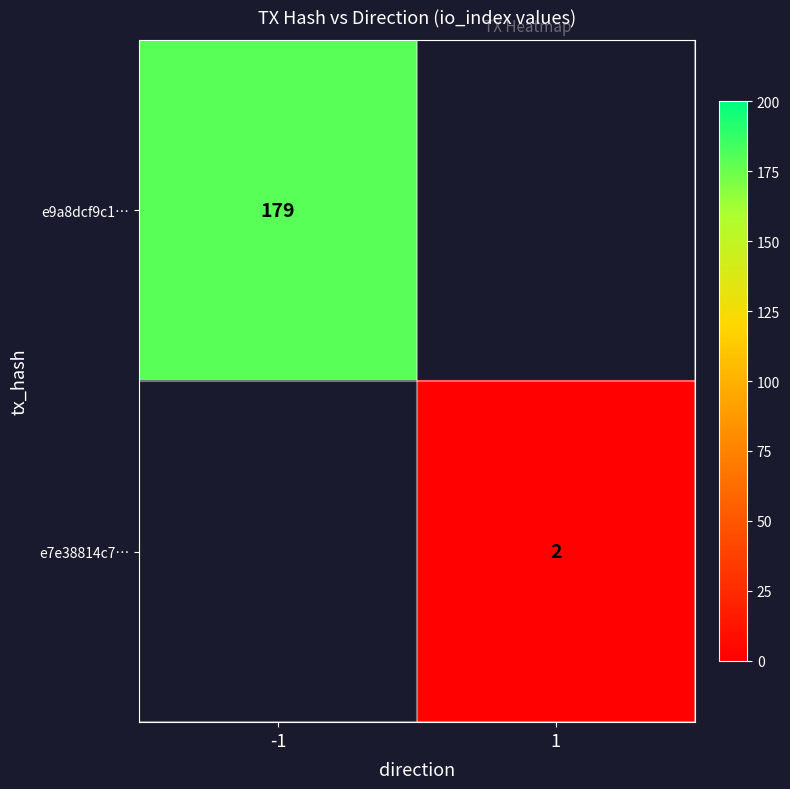

The value of e7e38814c7… at 1 is 2. True or false?

True